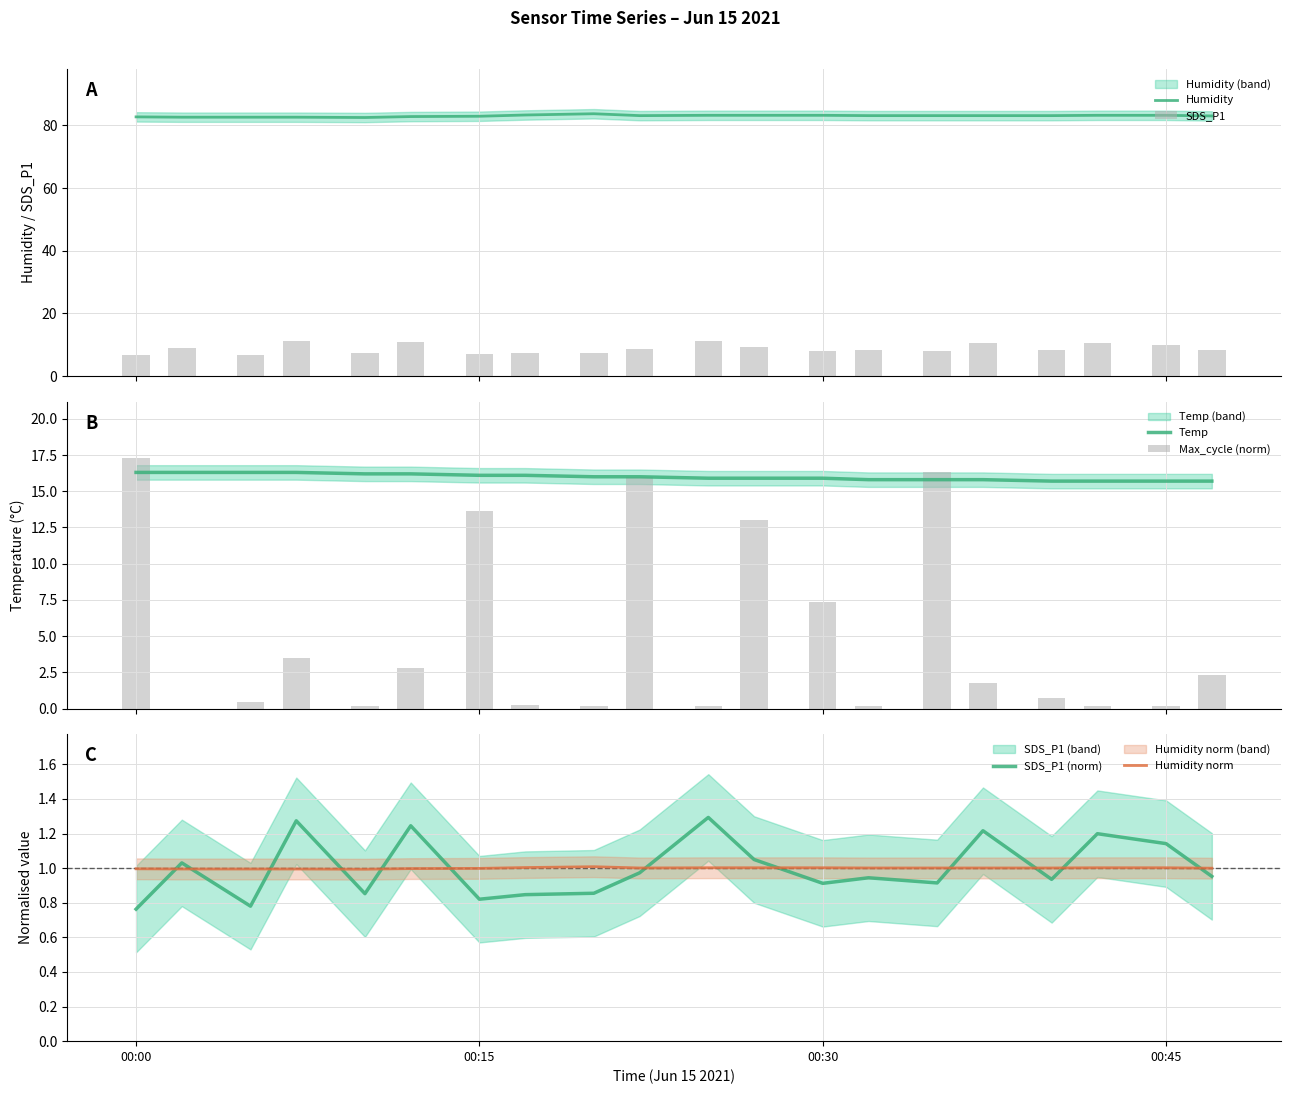

Which series has the largest range (max minus min)?

Max_cycle (norm)